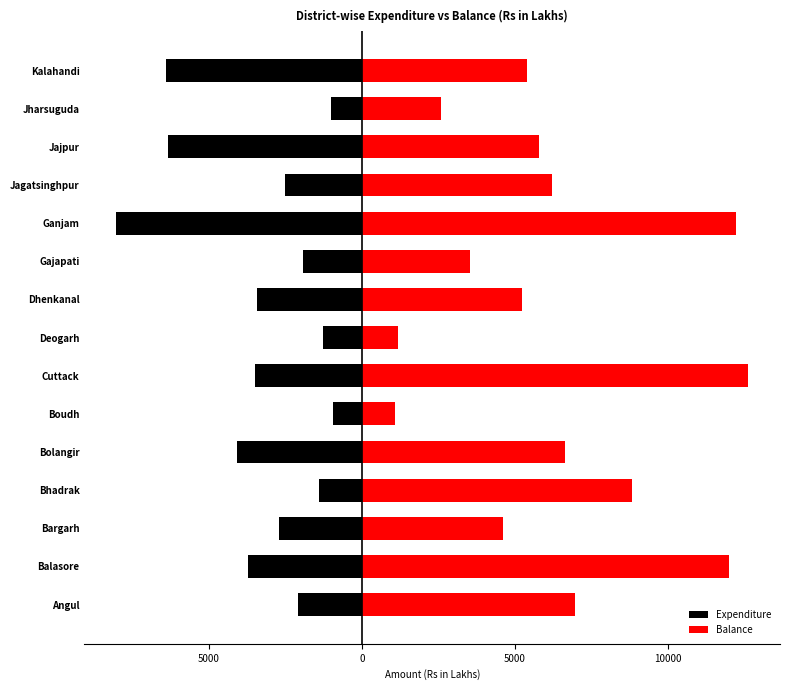

How many values in the Balance series are below 5791?

7